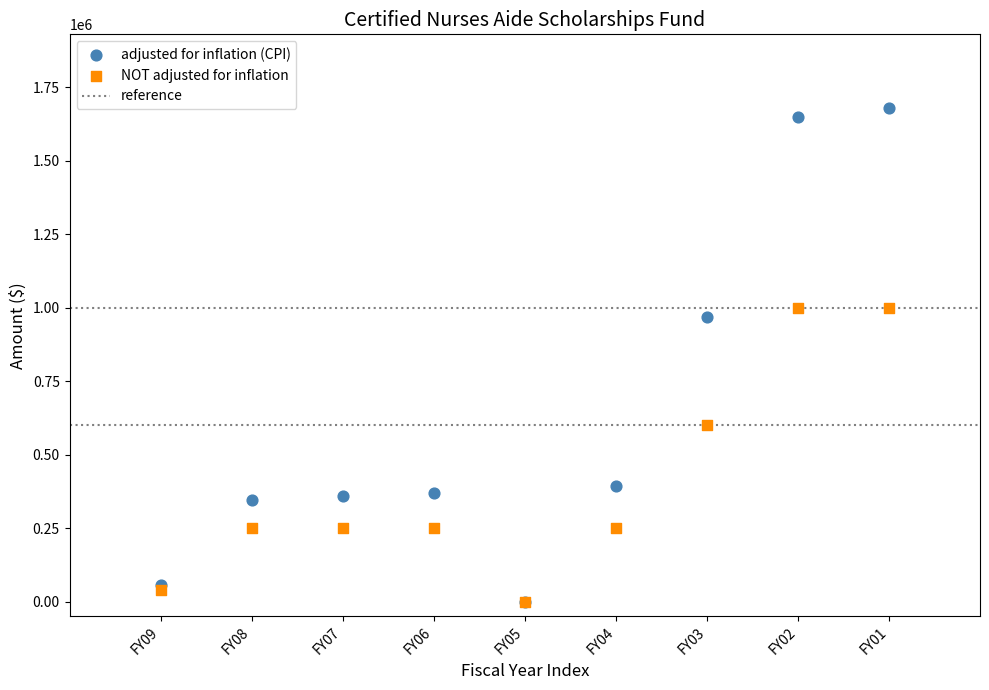

Which series has the widest spread of Y values?

adjusted for inflation (CPI)